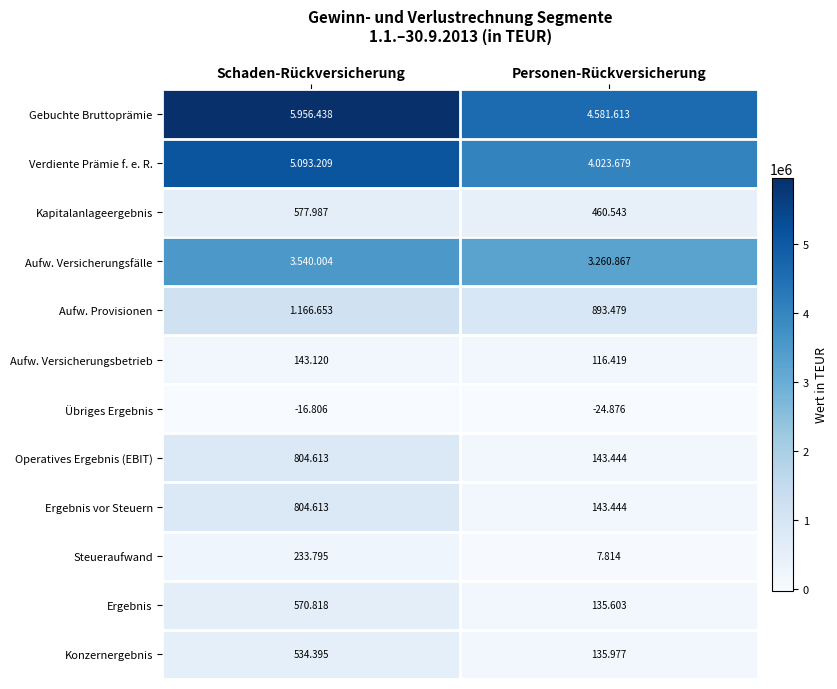

Is the value of Aufw. Provisionen at Personen-Rückversicherung greater than the value of Verdiente Prämie f. e. R. at Schaden-Rückversicherung?

No